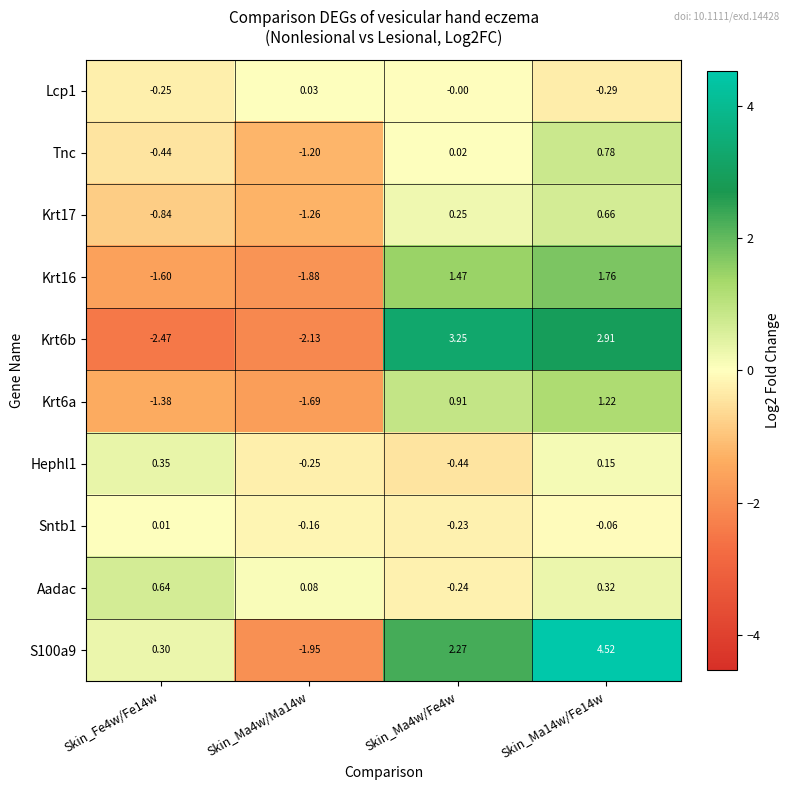

Is the value of Krt17 at Skin_Fe4w/Fe14w greater than the value of S100a9 at Skin_Ma4w/Fe4w?

No